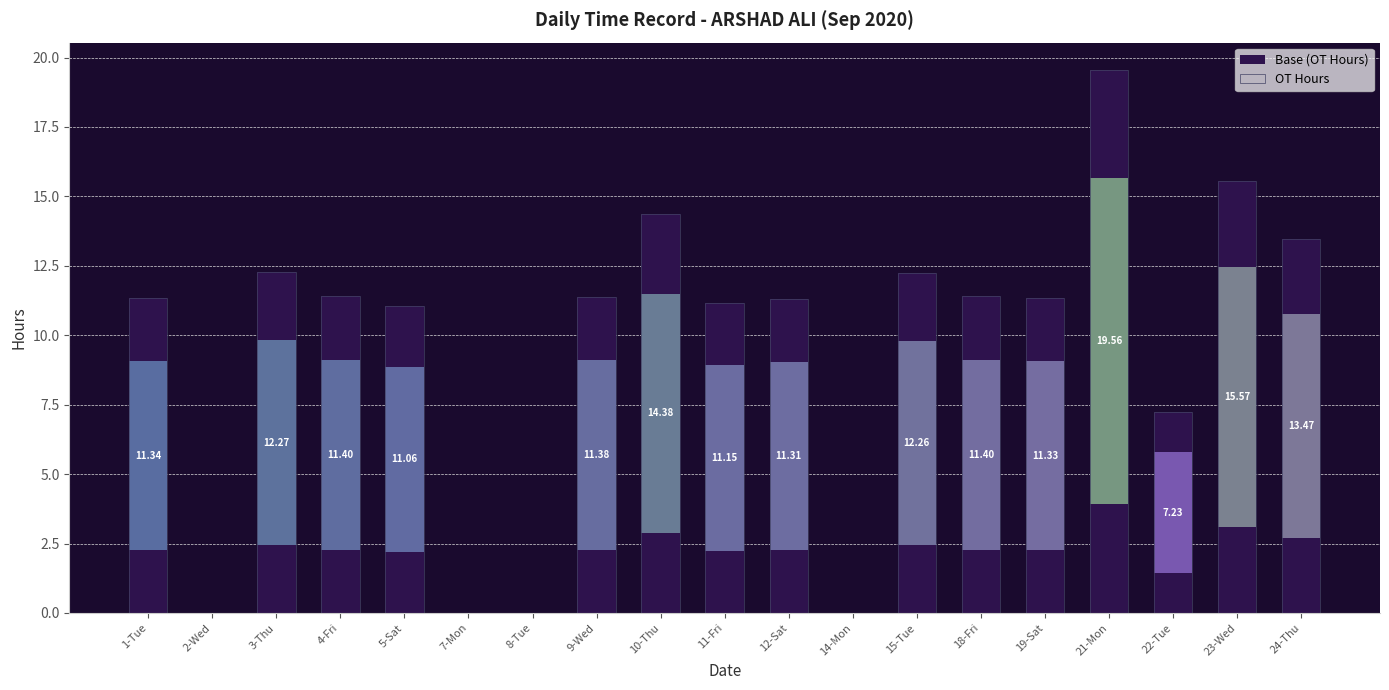

Where is OT Hours nearest to the value 9?

22-Tue